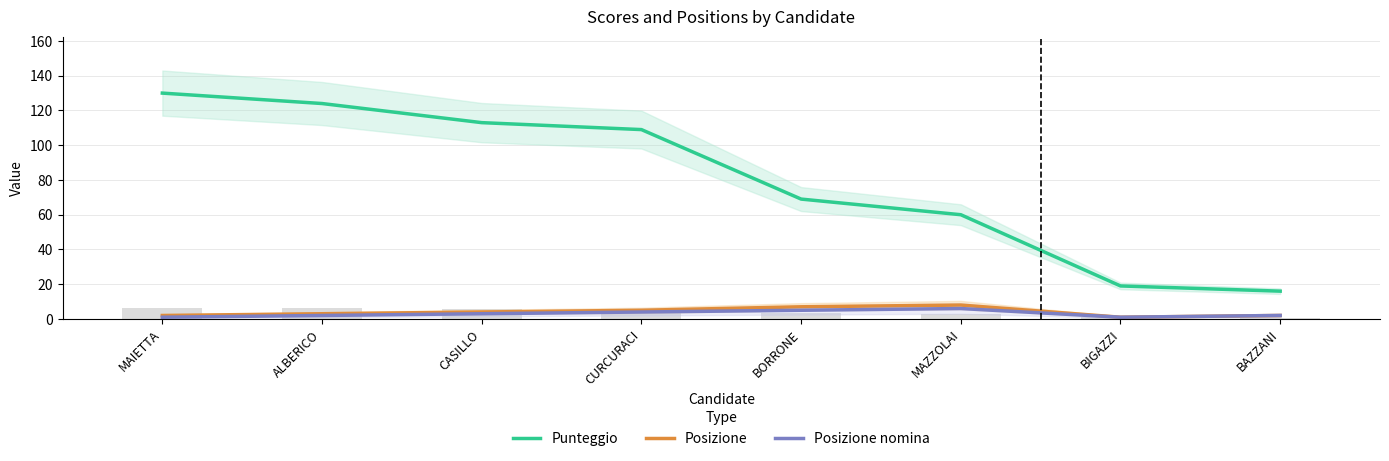

What is the total value across all series at ALBERICO?

129